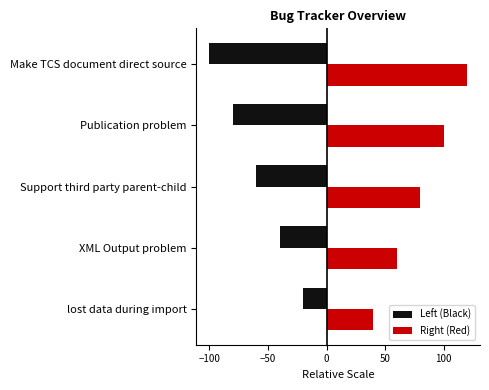

Is the value of Left (Black) at XML Output problem greater than the value of Right (Red) at Make TCS document direct source?

No